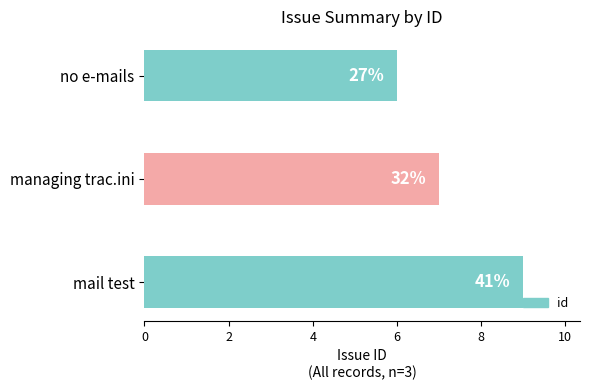

Are the bars horizontal?

Yes